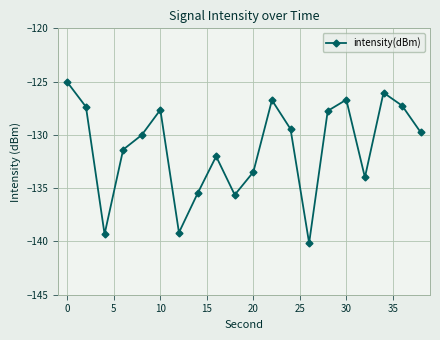

How many interior local peaks (higher than both neighbors) does the data have?

5